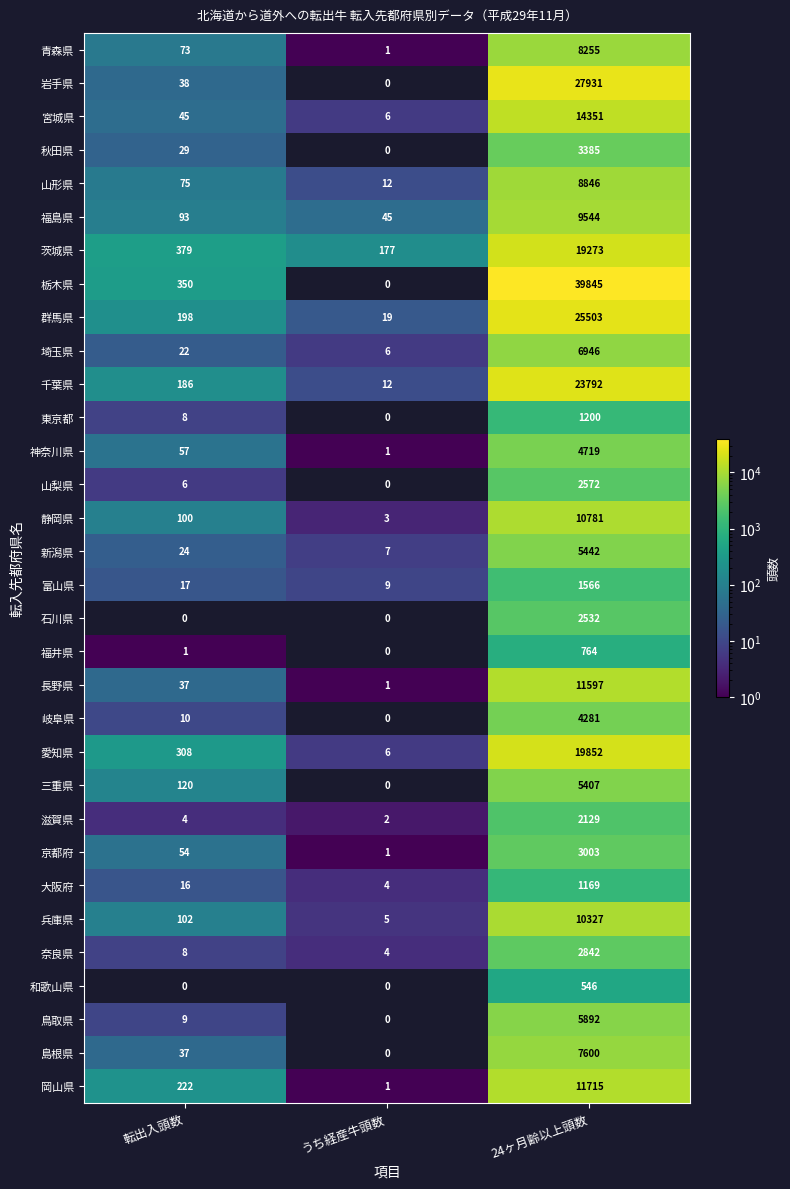

What is the smallest value displayed?

1.0